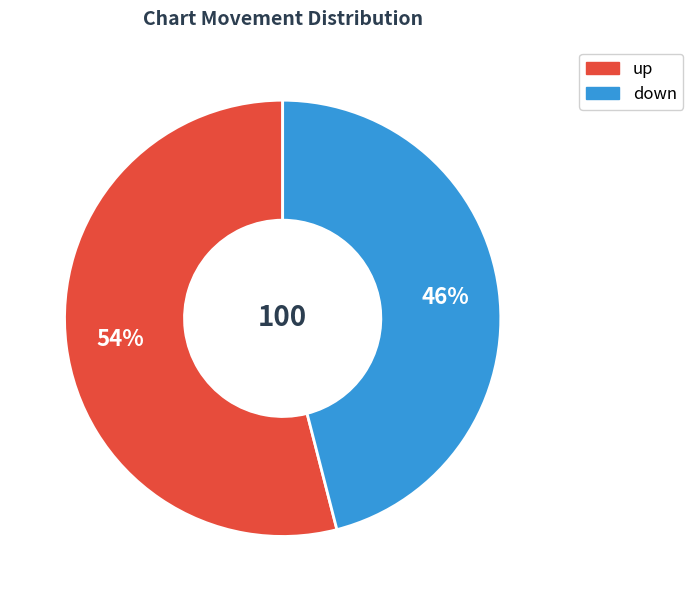

Approximately how many times larger is the value at down compared to up?

0.9